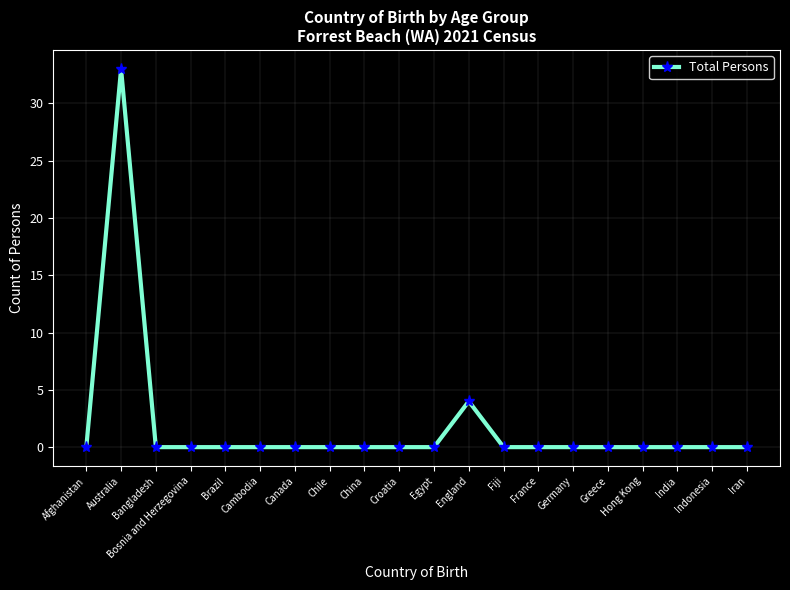

What is the difference between the maximum and minimum values?

33